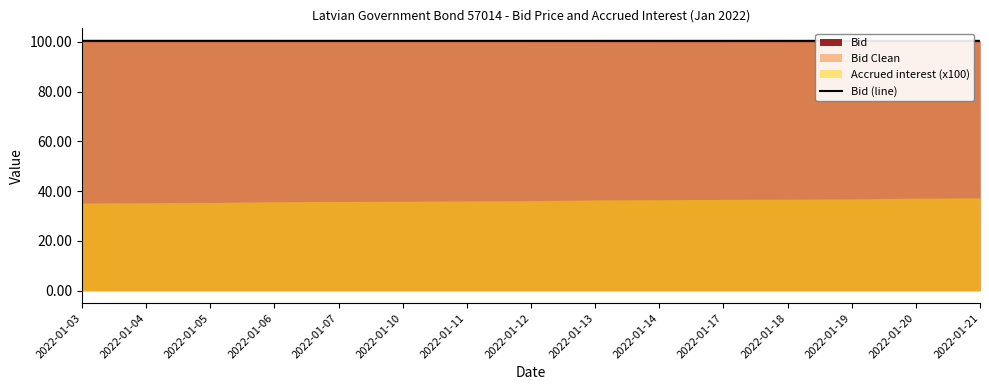

How many values are between 100 and 101?

15